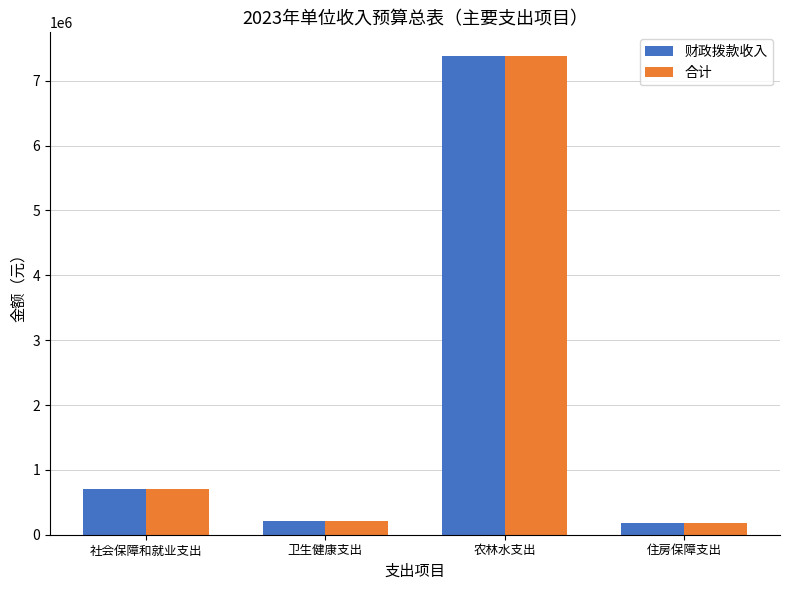

What is the maximum value shown in the chart?

7378300